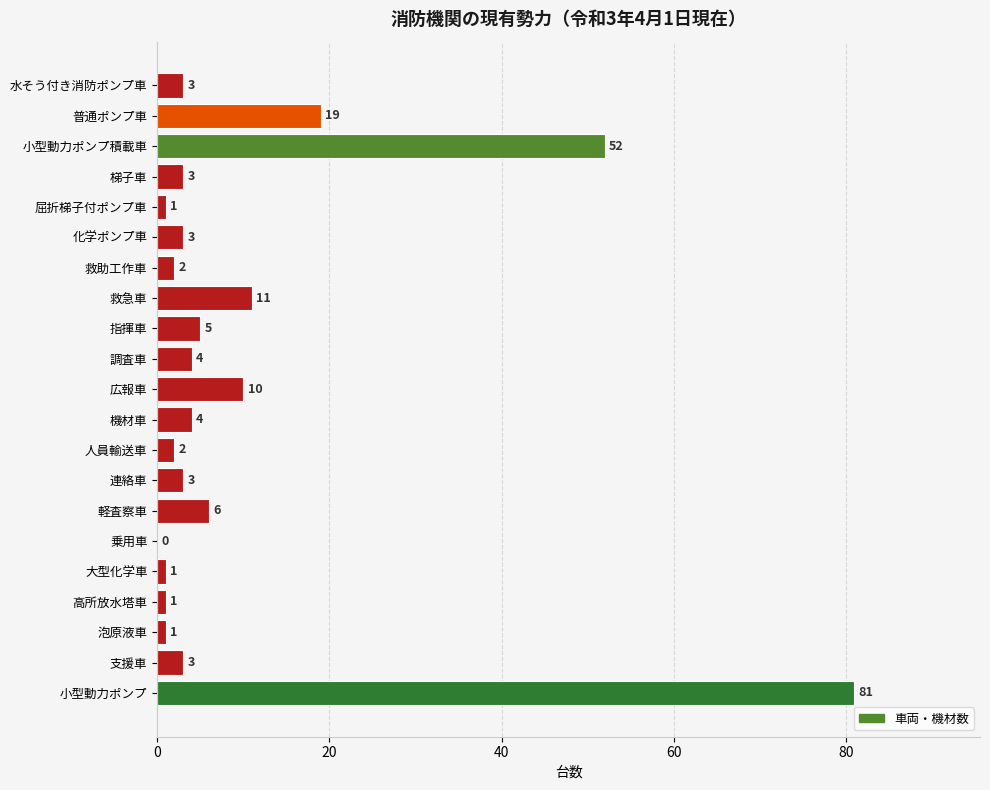

Is it true that the value at 広報車 is 10?

True